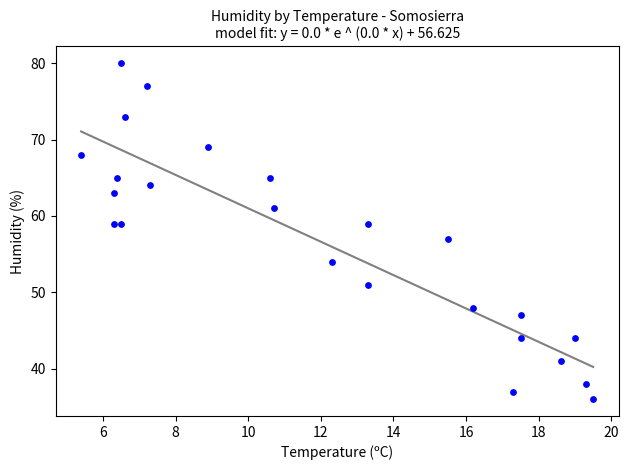

How many data points are displayed?

24